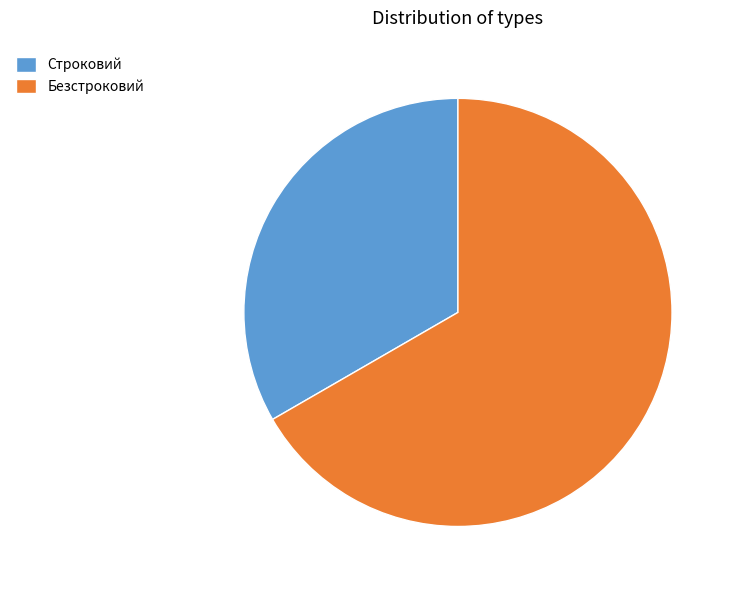

Which slice represents more than half of the pie?

Безстроковий